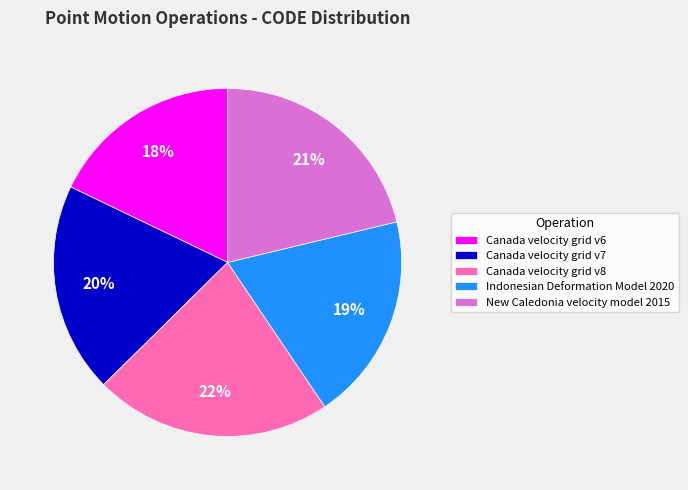

Do Canada velocity grid v6 and Canada velocity grid v7 together represent more than half of the pie?

No